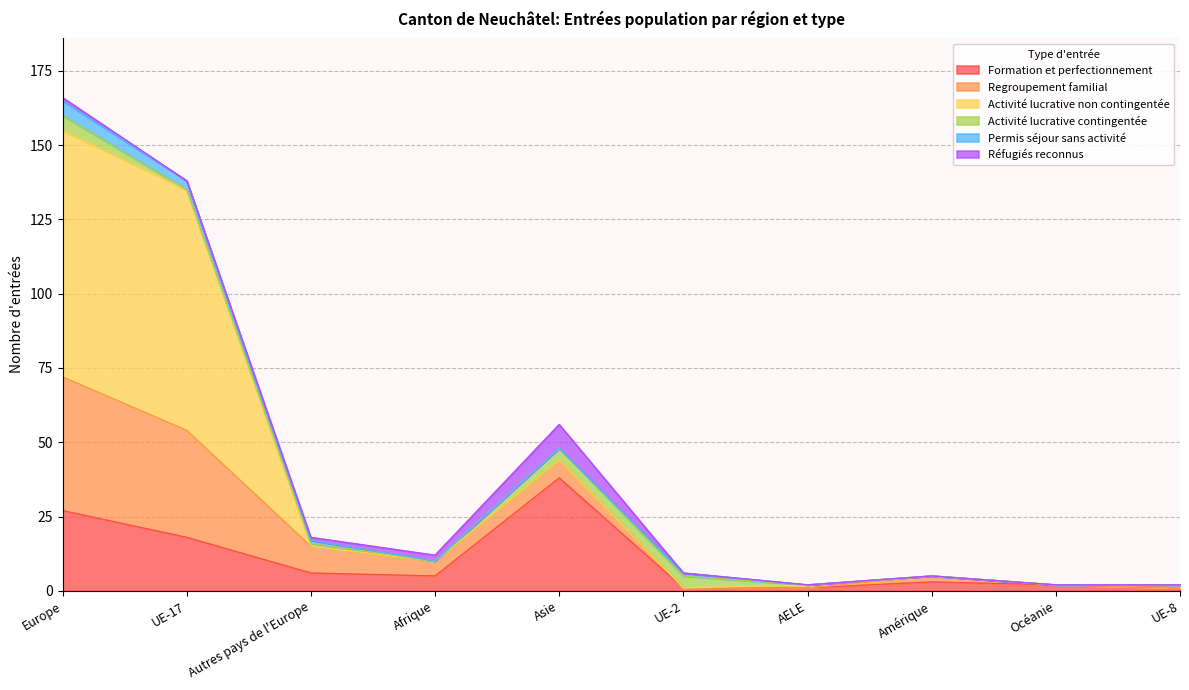

Which has a higher value, UE-2 or Afrique?

Afrique